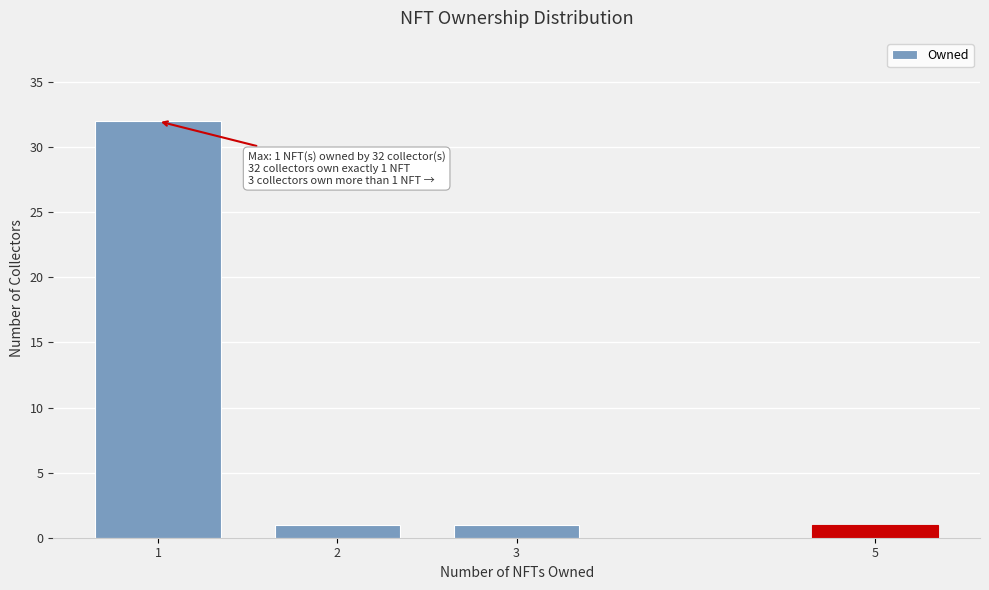

Reading left to right, list all the values displayed in this chart.

32	1	1	1